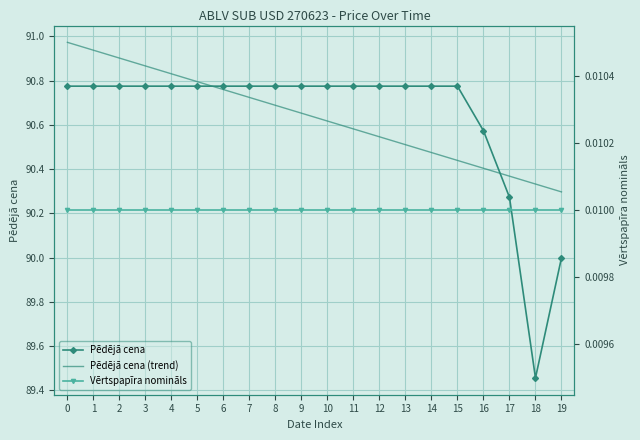

What is the difference between the highest and lowest values at 15?

90.8